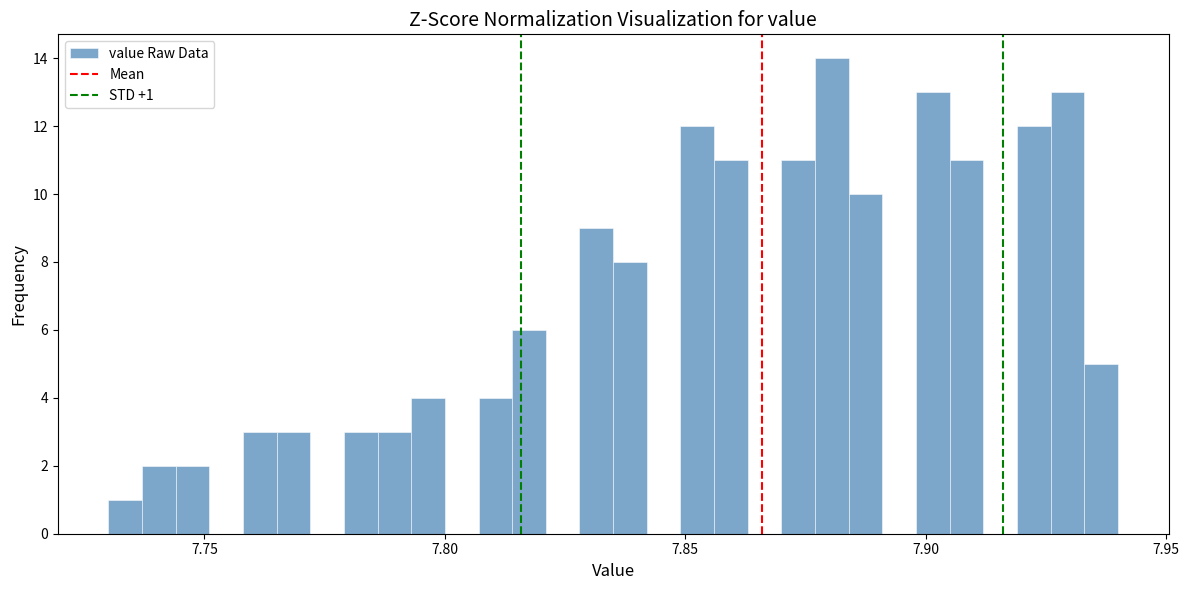

Read against the x-axis, roughly where is the centre of the tallest bar?

7.880